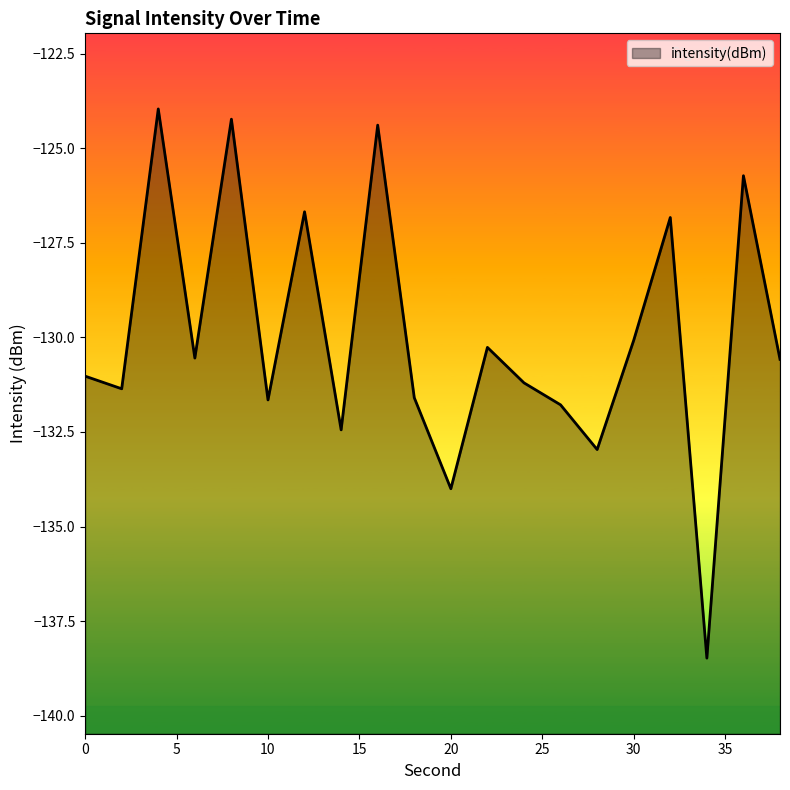

List the labels in order of value, largest first.

4, 8, 16, 36, 12, 32, 30, 22, 6, 38, 0, 24, 2, 18, 10, 26, 14, 28, 20, 34